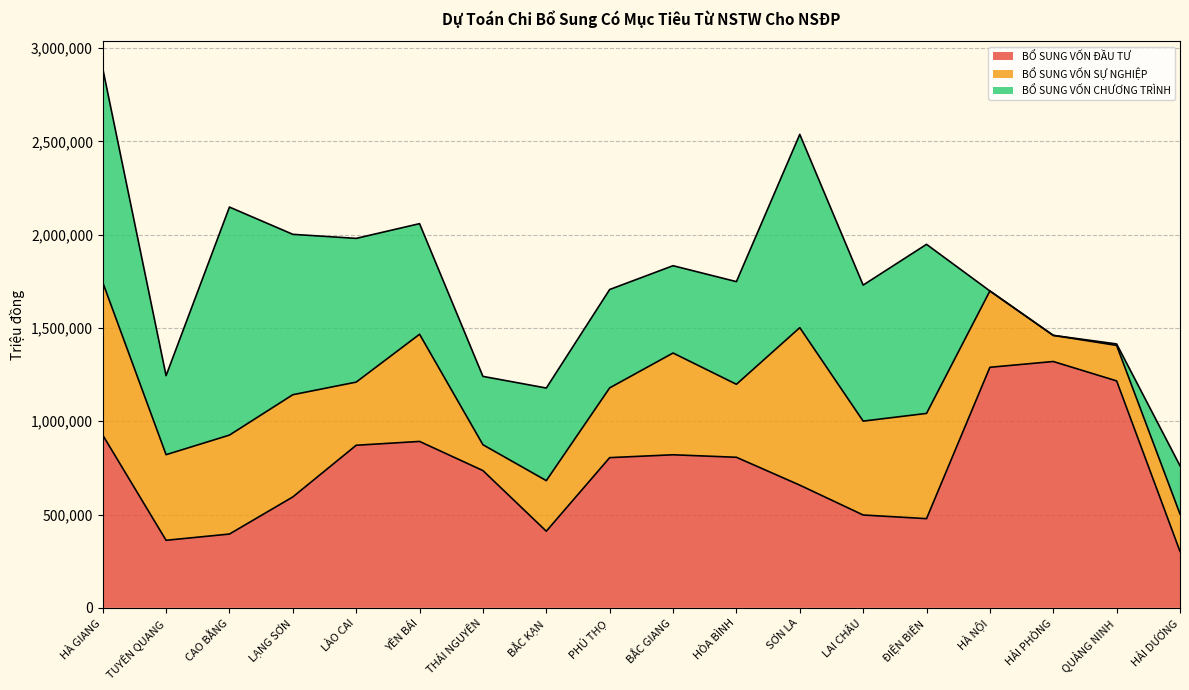

What are all the series names shown in the legend?

BỔ SUNG VỐN ĐẦU TƯ, BỔ SUNG VỐN SỰ NGHIỆP, BỔ SUNG VỐN CHƯƠNG TRÌNH